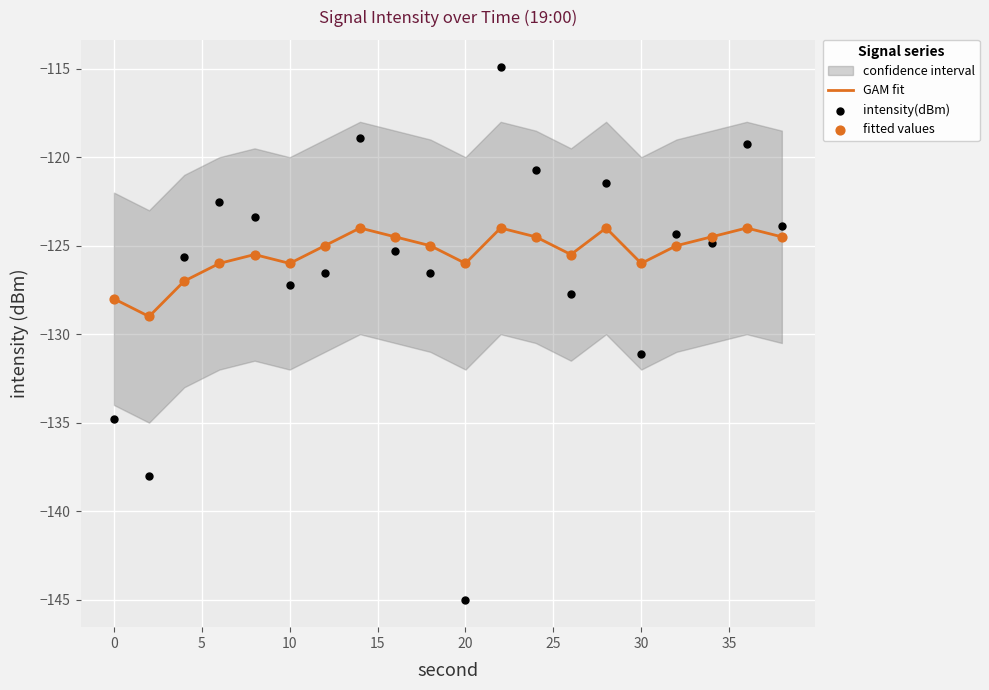

Which series reaches the minimum Y coordinate?

intensity(dBm)